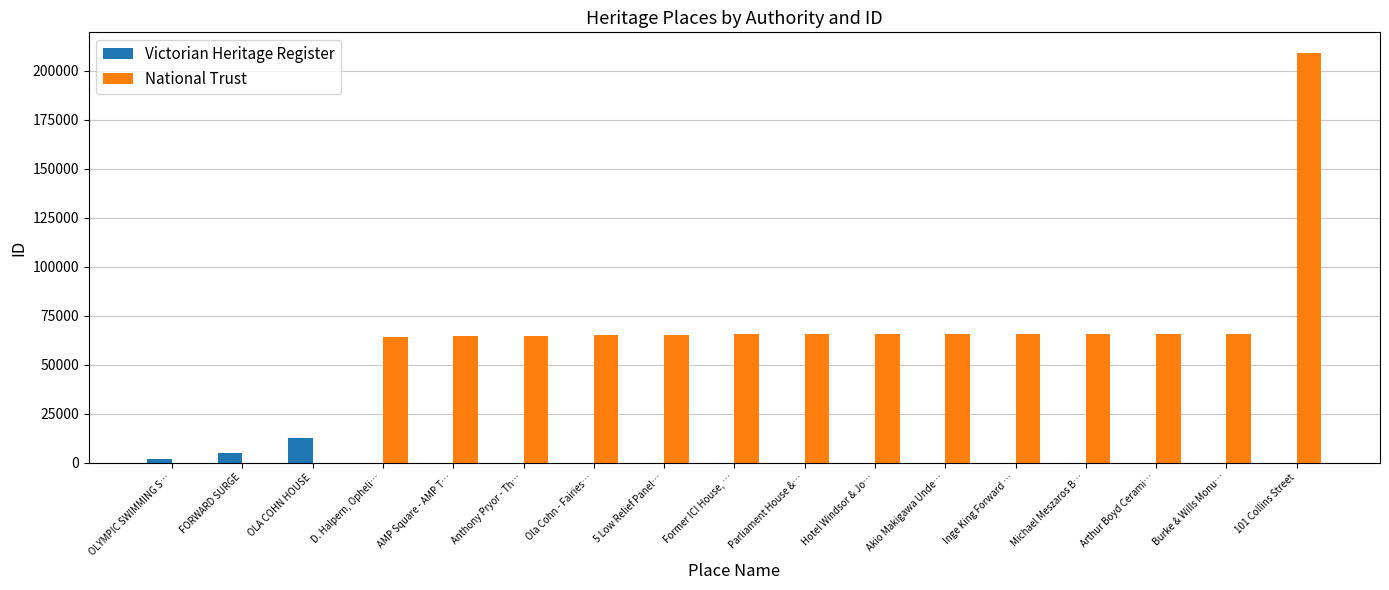

What is the total value across all series at OLA COHN HOUSE?

12499